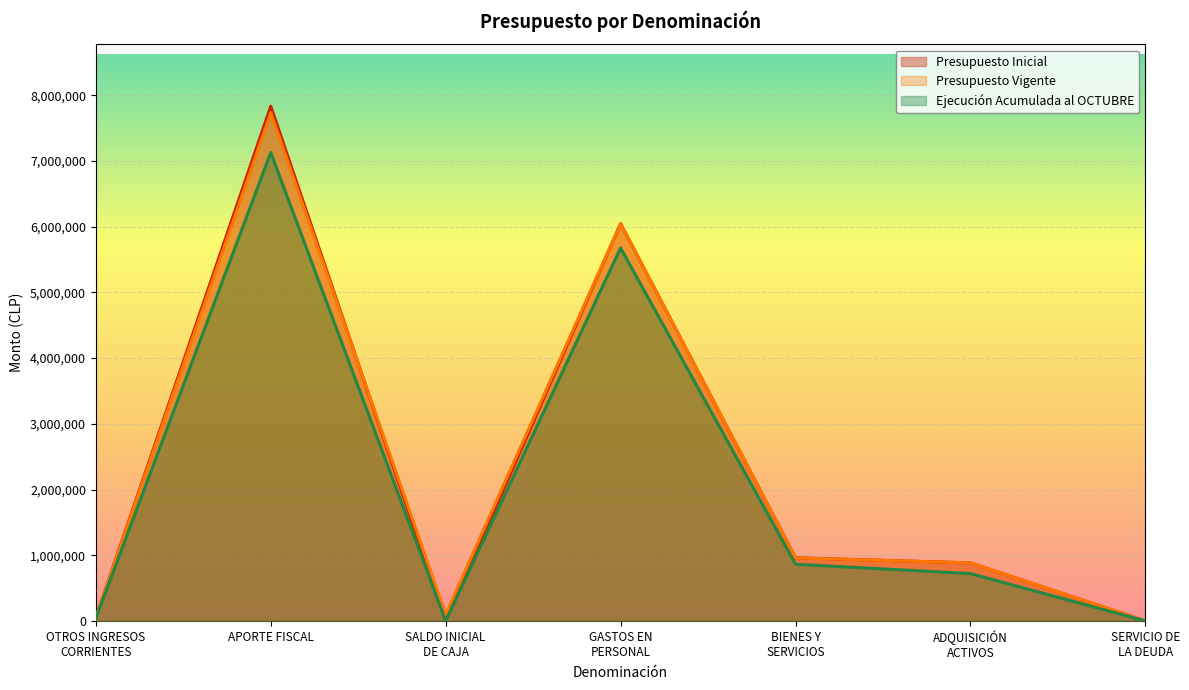

List the series in order of their peak value, highest first.

Presupuesto Inicial, Presupuesto Vigente, Ejecución Acumulada al OCTUBRE